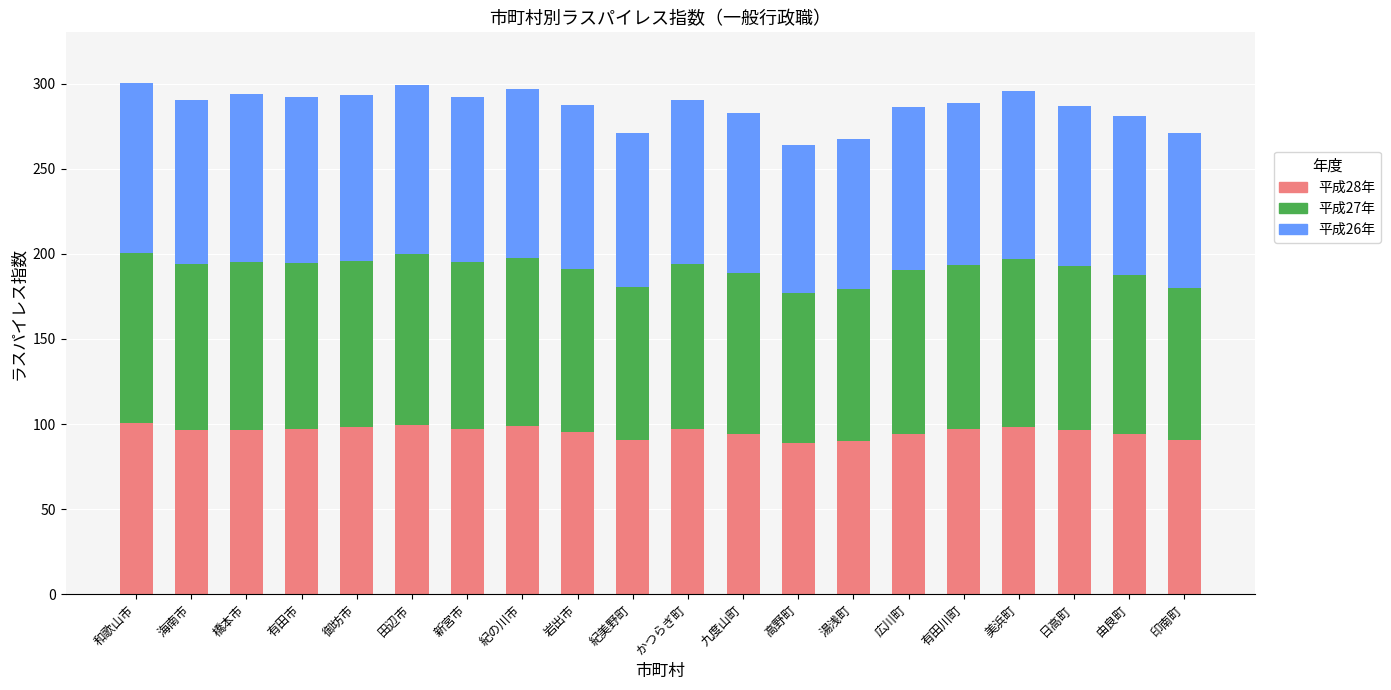

The 平成28年 series shows 90.5 at 印南町. True or false?

True